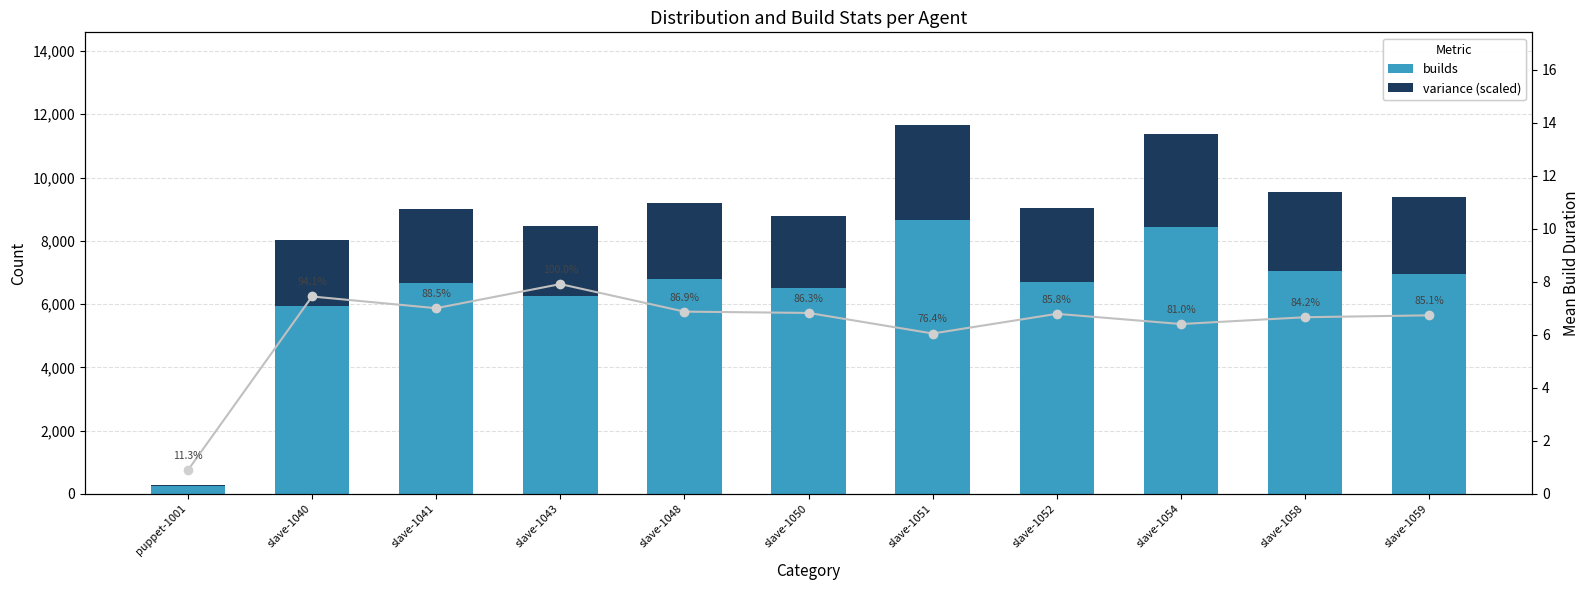

Between slave-1043 and slave-1050, which series saw the biggest shift?

builds